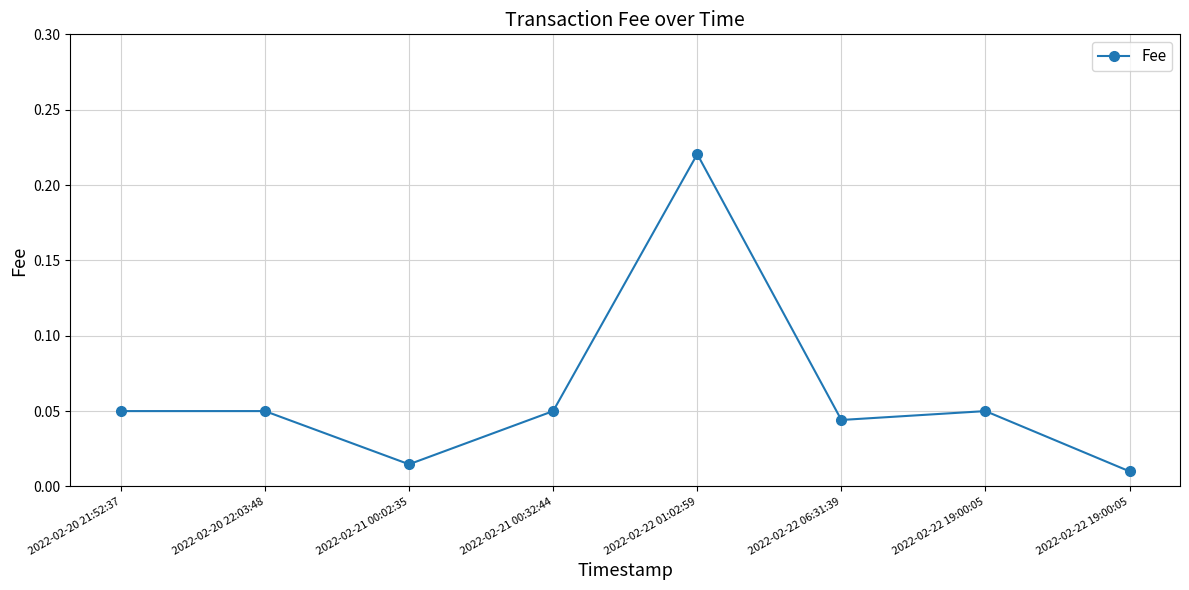

How many series are shown in this chart?

1